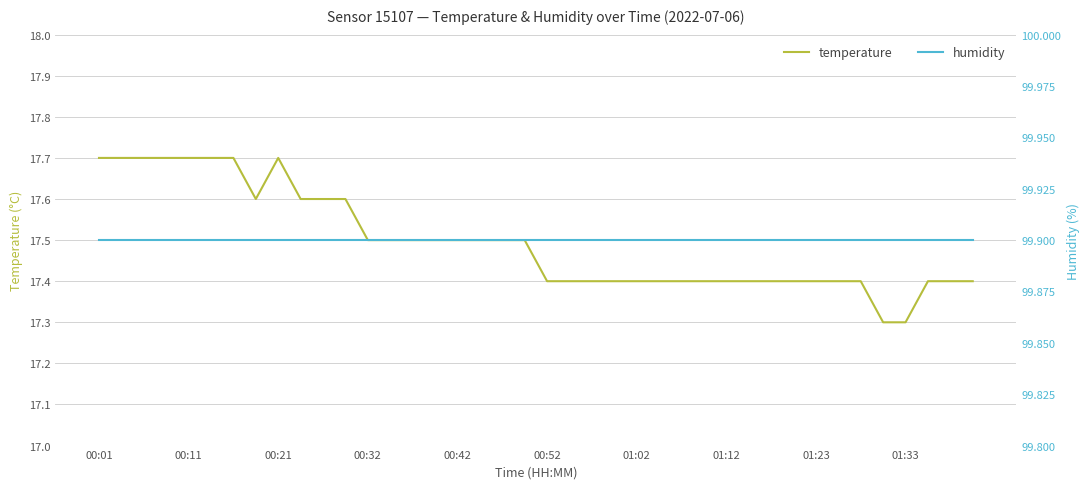

What is the maximum value for temperature?

17.7